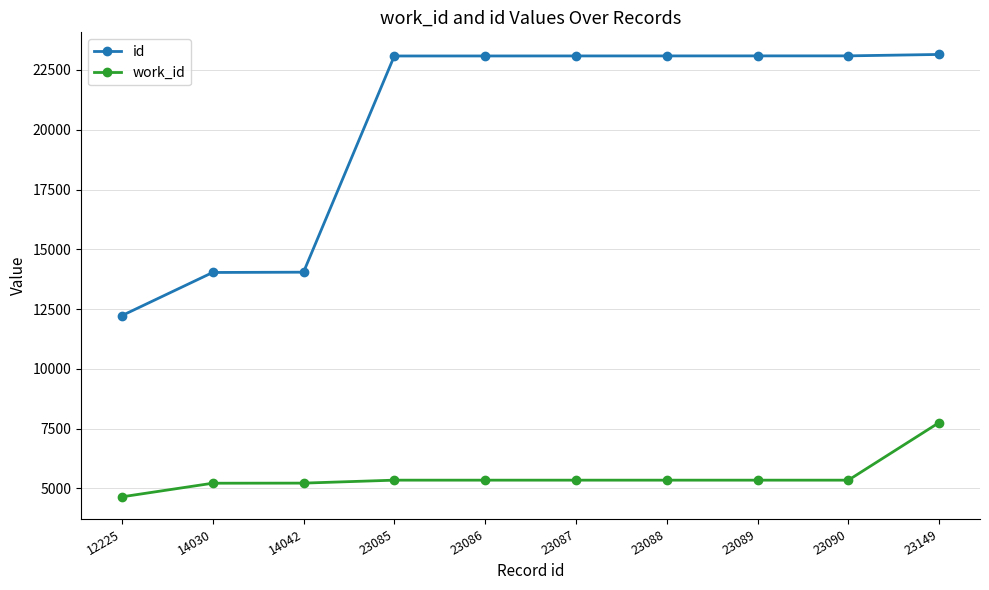

Rank the series by their average value, from lowest to highest.

work_id, id